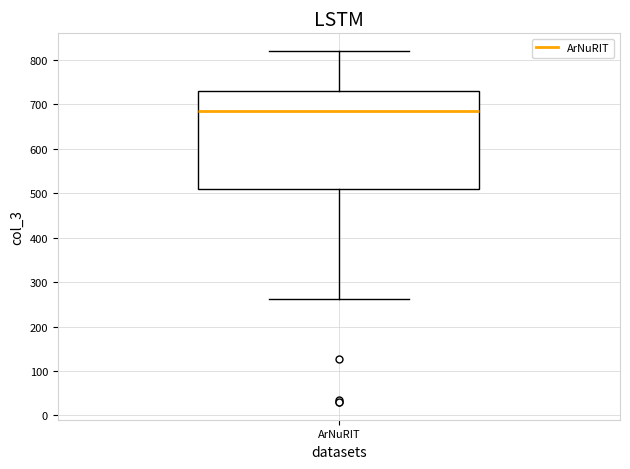

Read this box plot against the y-axis: the position of the median line, the range covered by the box, and the ends of both whiskers. The values are not printed on the chart, so give them approximately, as read against the axis.

median 680, box 510 to 730, whiskers 260 to 820